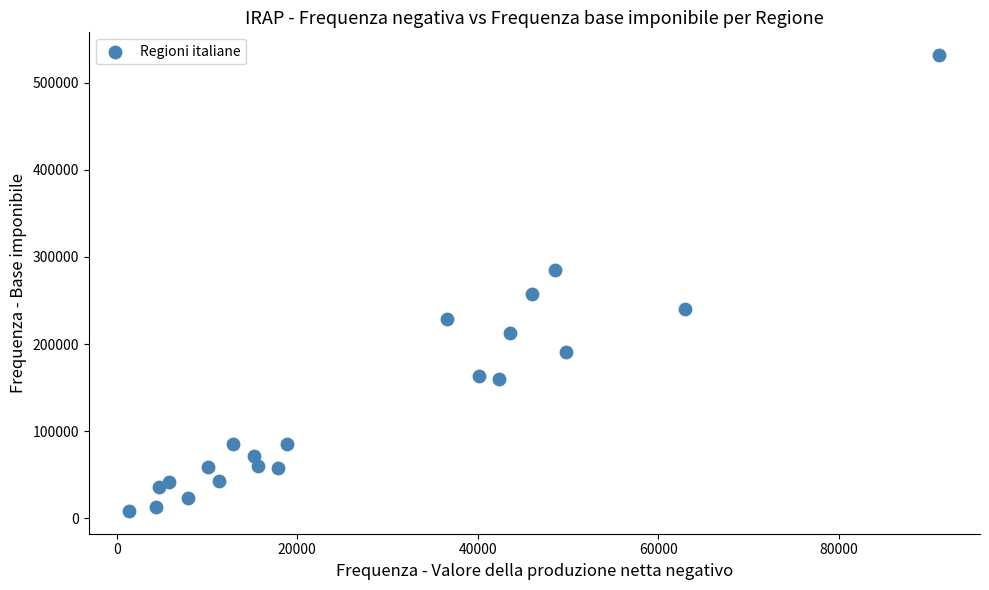

What is the range of Y values (max minus min)?

523408